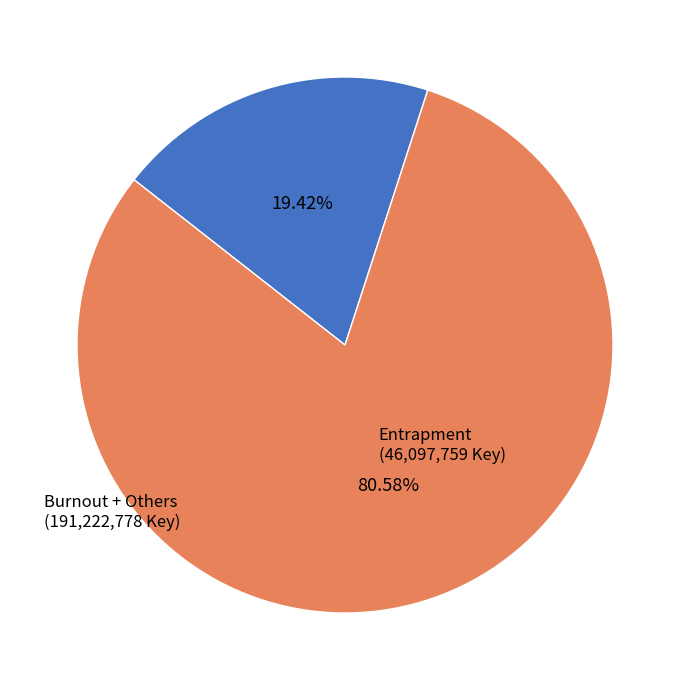

Is there any slice that represents more than half of the pie?

Yes